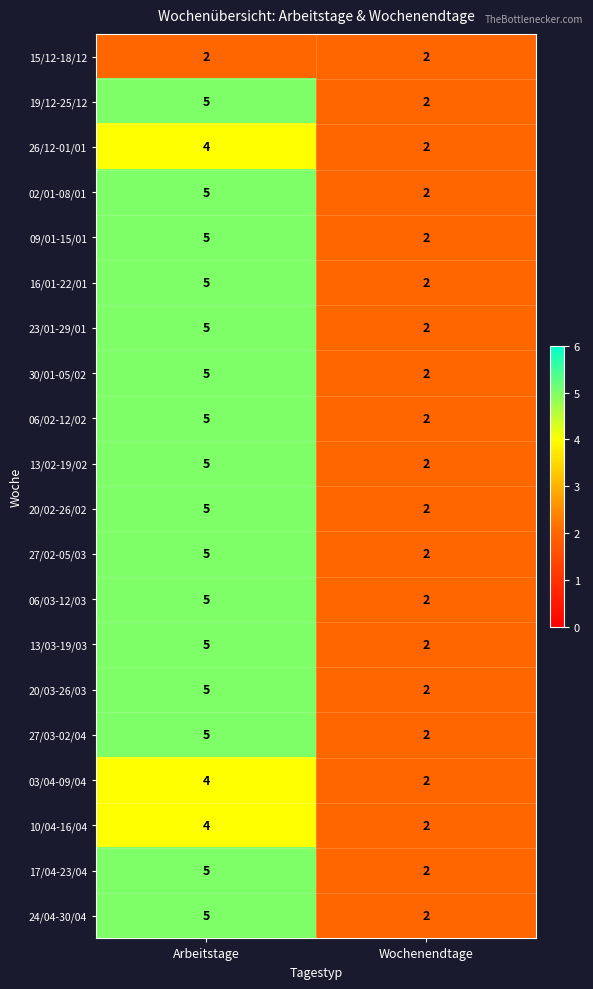

What is the maximum value shown in the chart?

5